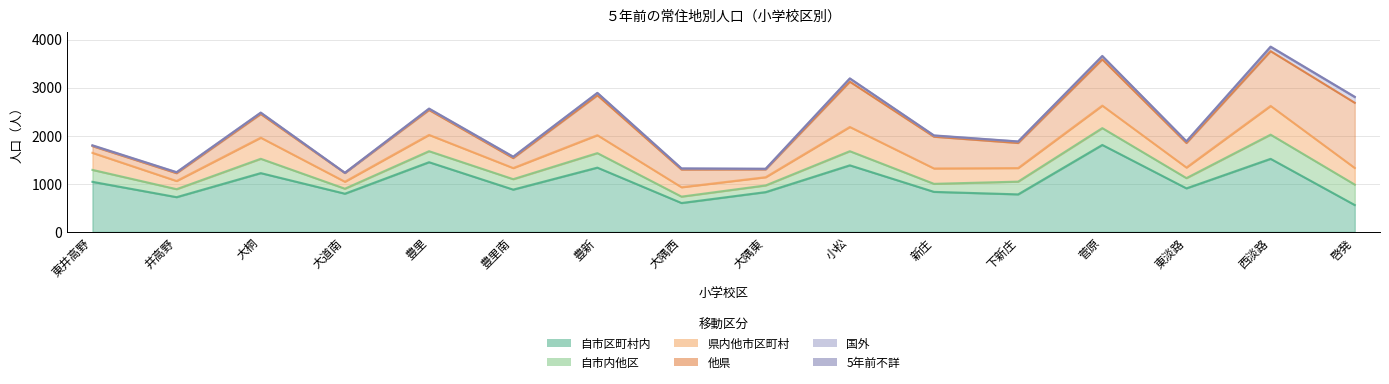

What is the label of the 2nd point from the right?

西淡路